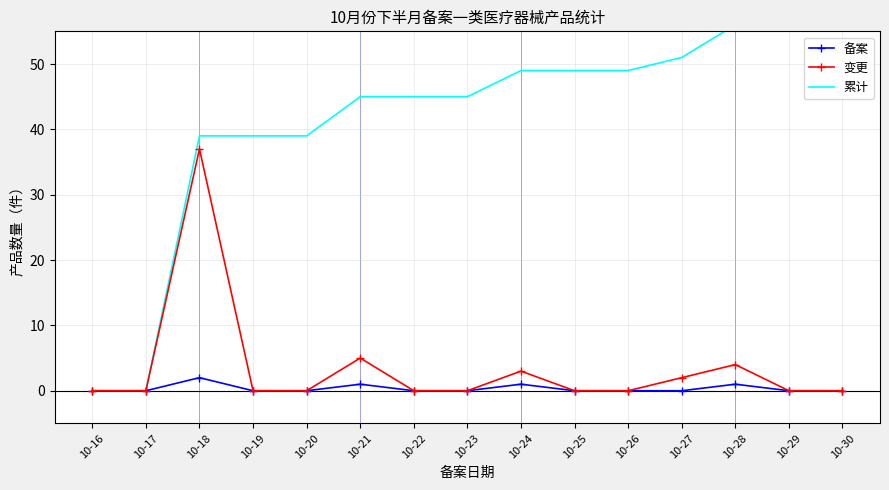

What is the difference between the 备案 values at 10-21 and 10-22?

1